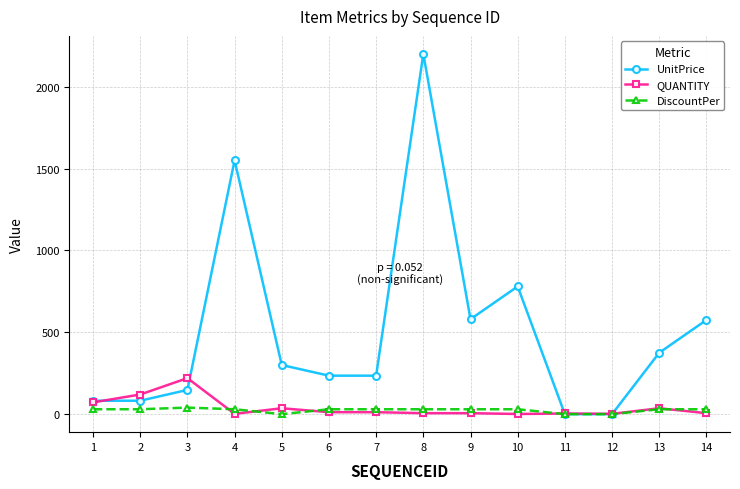

What is the maximum value shown in the chart?

2200